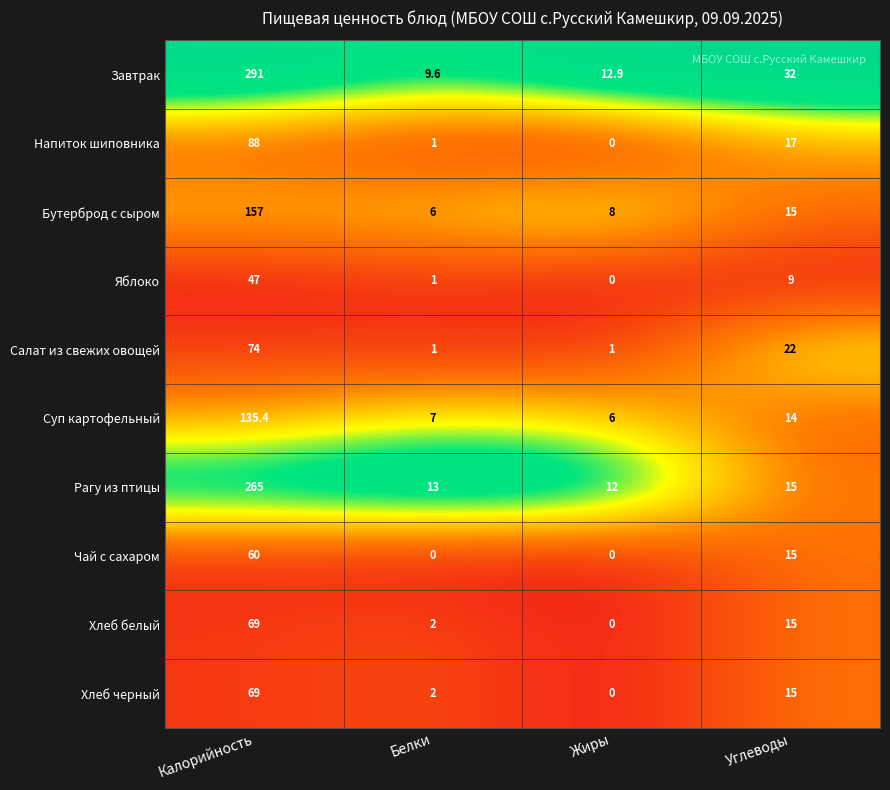

What is the spread (max minus min) of values at Углеводы?

23.0